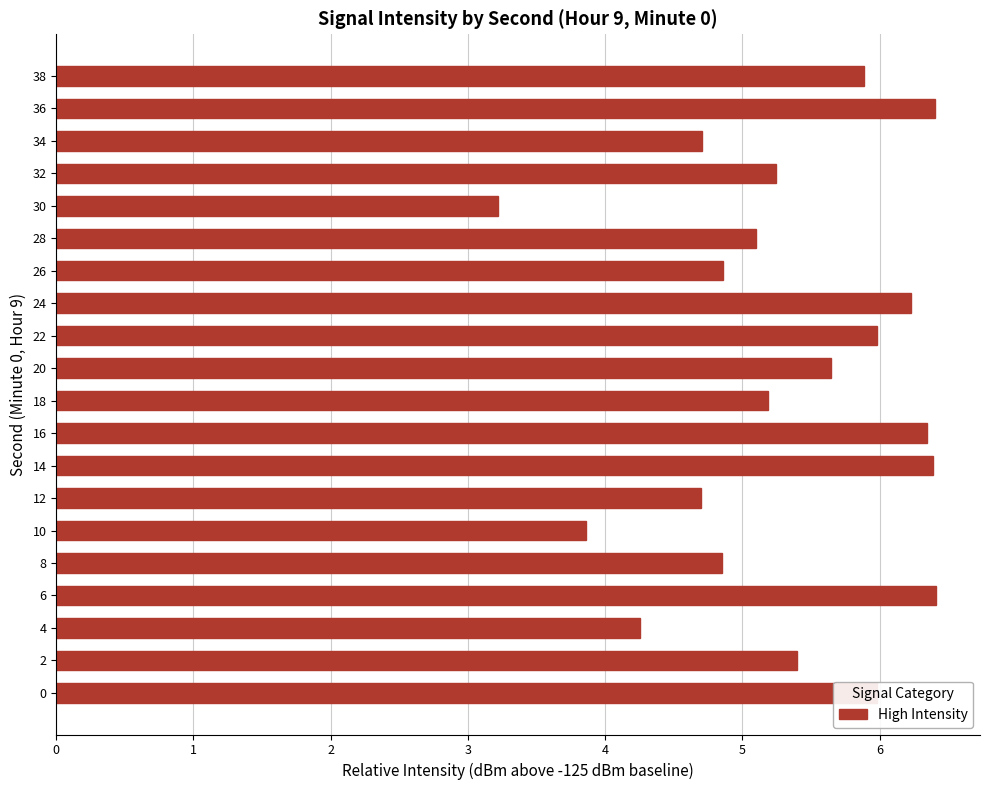

At which category does the chart reach its minimum across all series?

30